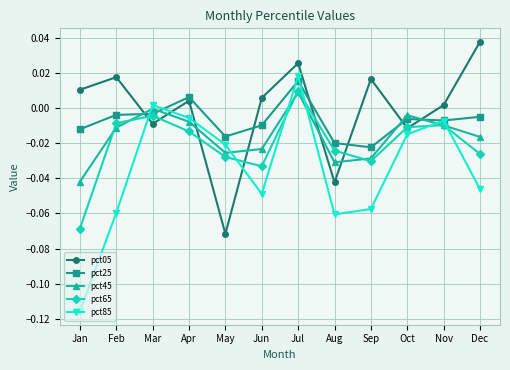

What is the total value across all series at Jul?

0.1